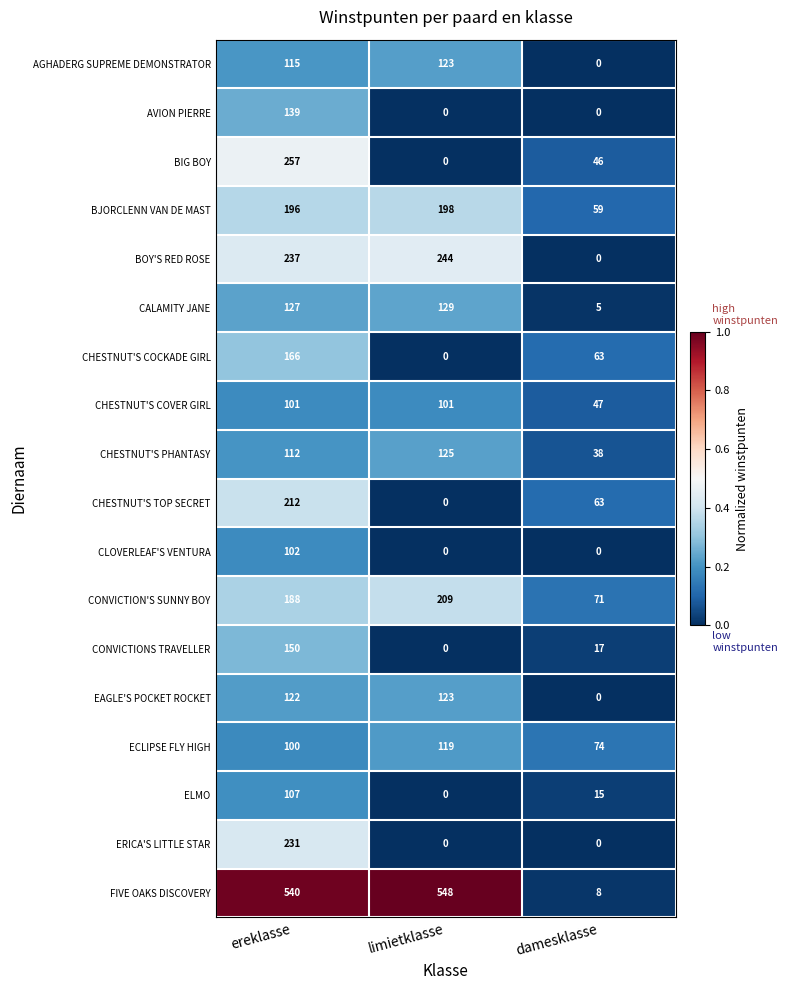

Which series changed the most between ereklasse and damesklasse?

FIVE OAKS DISCOVERY